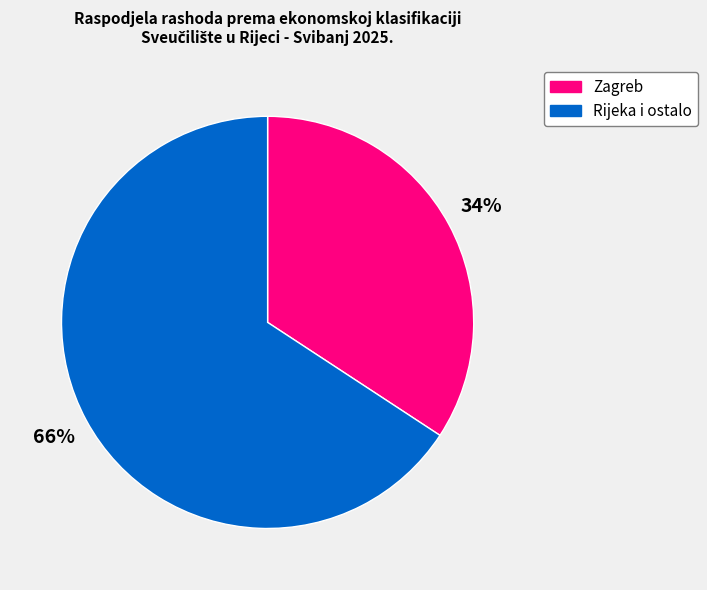

To the nearest percent, what is the difference between the largest and smallest slice percentages?

32%